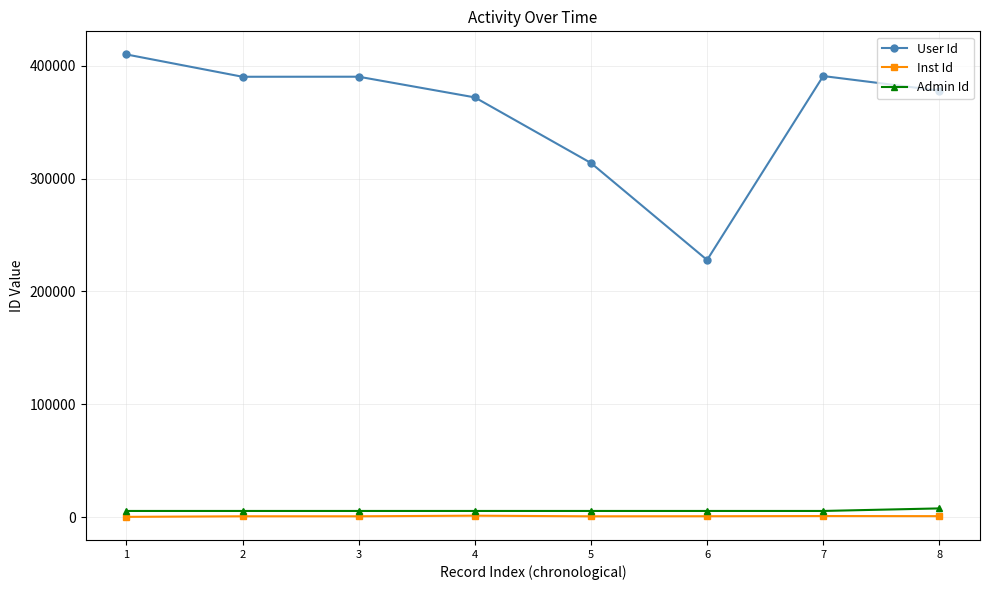

How many data points in User Id are less than 390276?

4